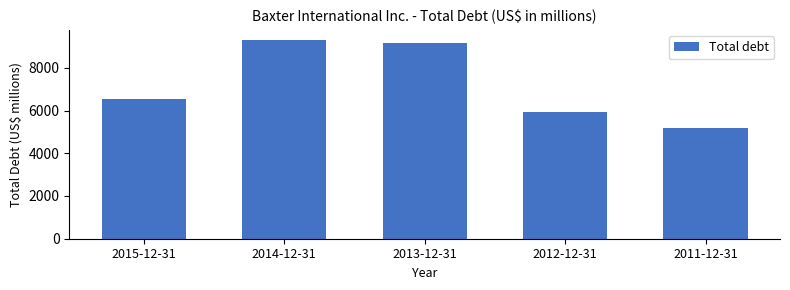

Reading left to right, list all the values displayed in this chart.

6520	9305	9166	5930	5195